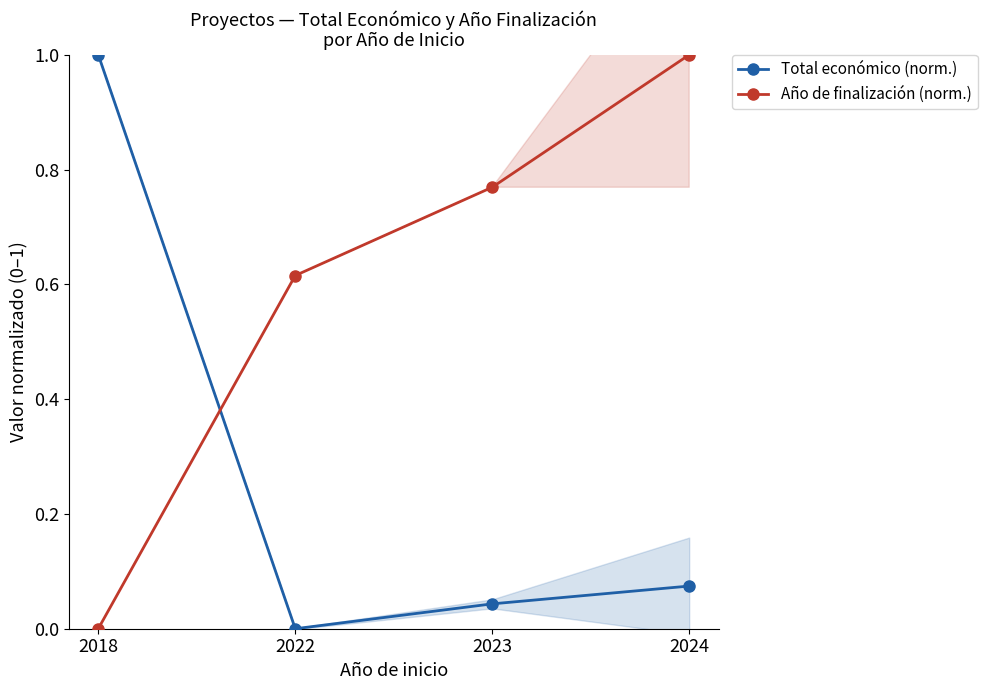

Which series has the largest total across all categories?

Año de finalización (norm.)